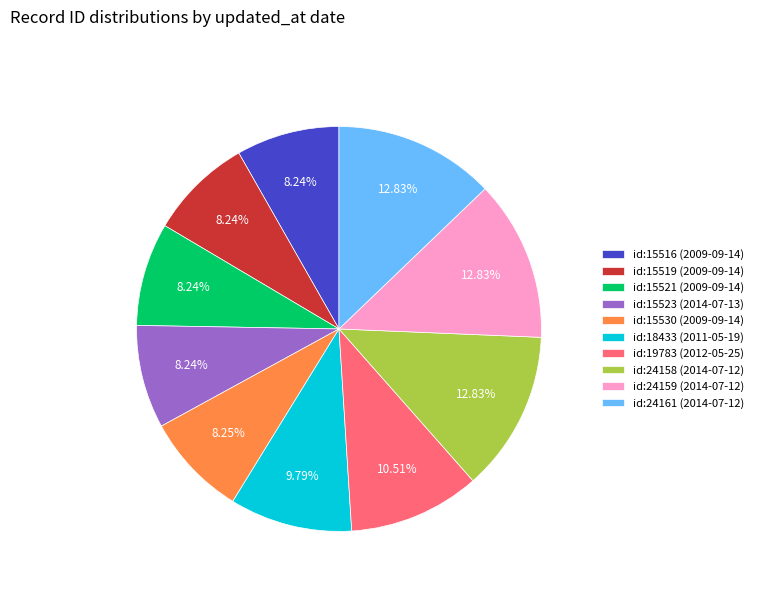

Combined, do id:19783 (2012-05-25) and id:24158 (2014-07-12) account for over 50%?

No